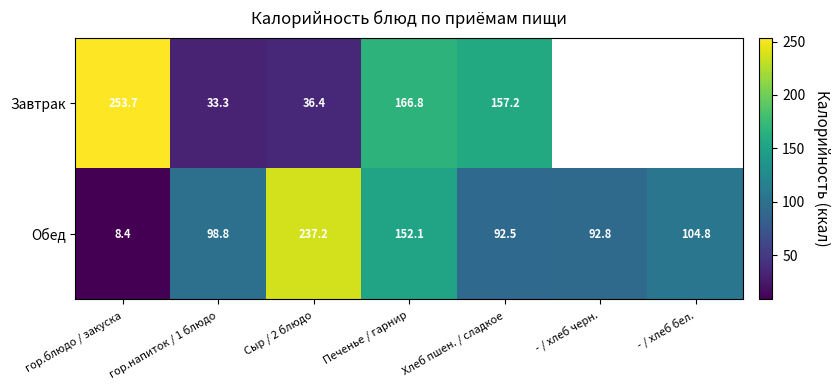

Count the number of categories in the chart.

7